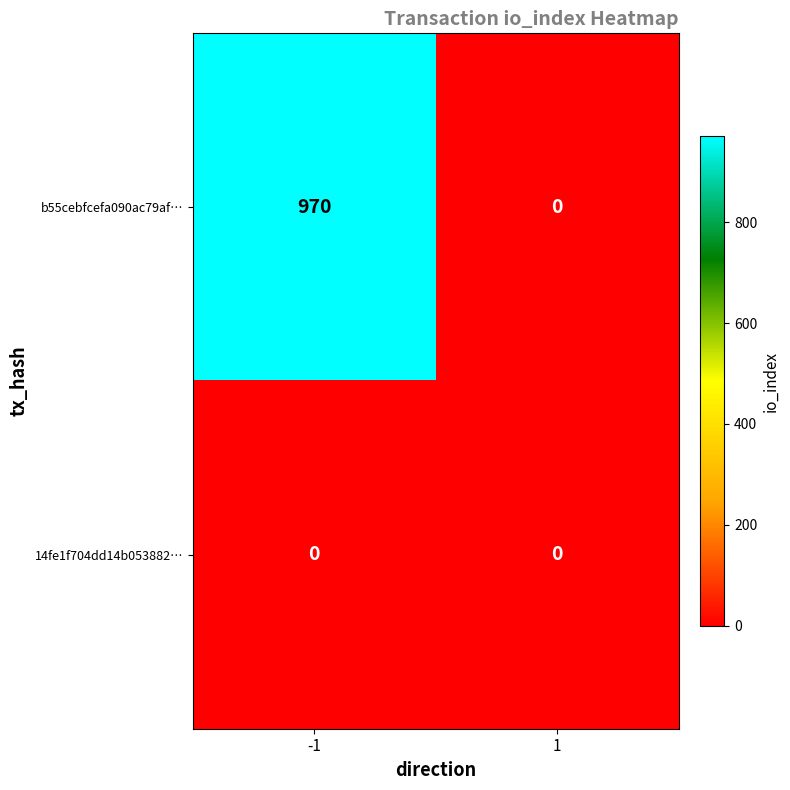

What is the difference between the b55cebfcefa090ac79af… values at -1 and 1?

970